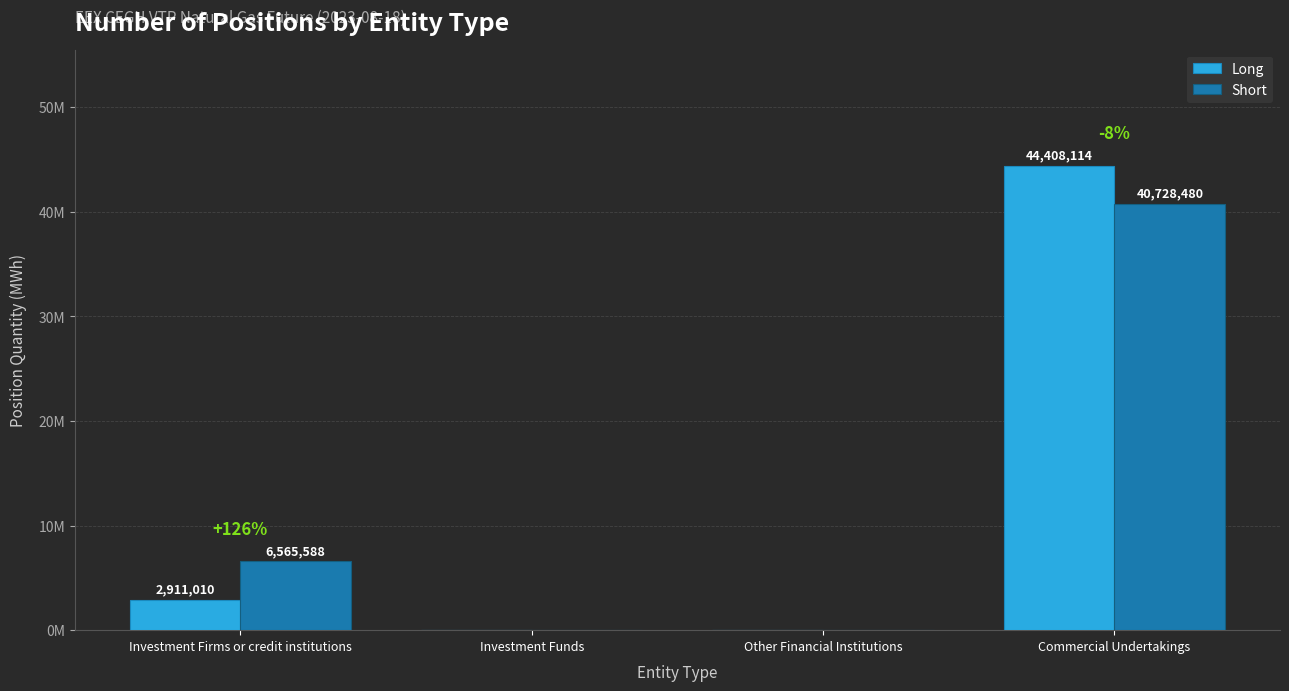

Is the value of Short at Commercial Undertakings greater than the value of Long at Investment Firms or credit institutions?

Yes